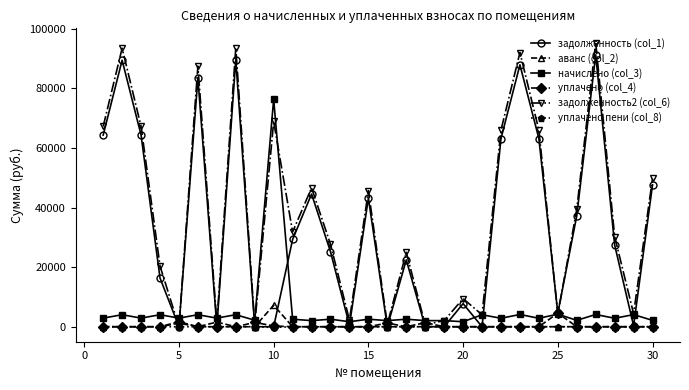

How many data points does each series have?

30